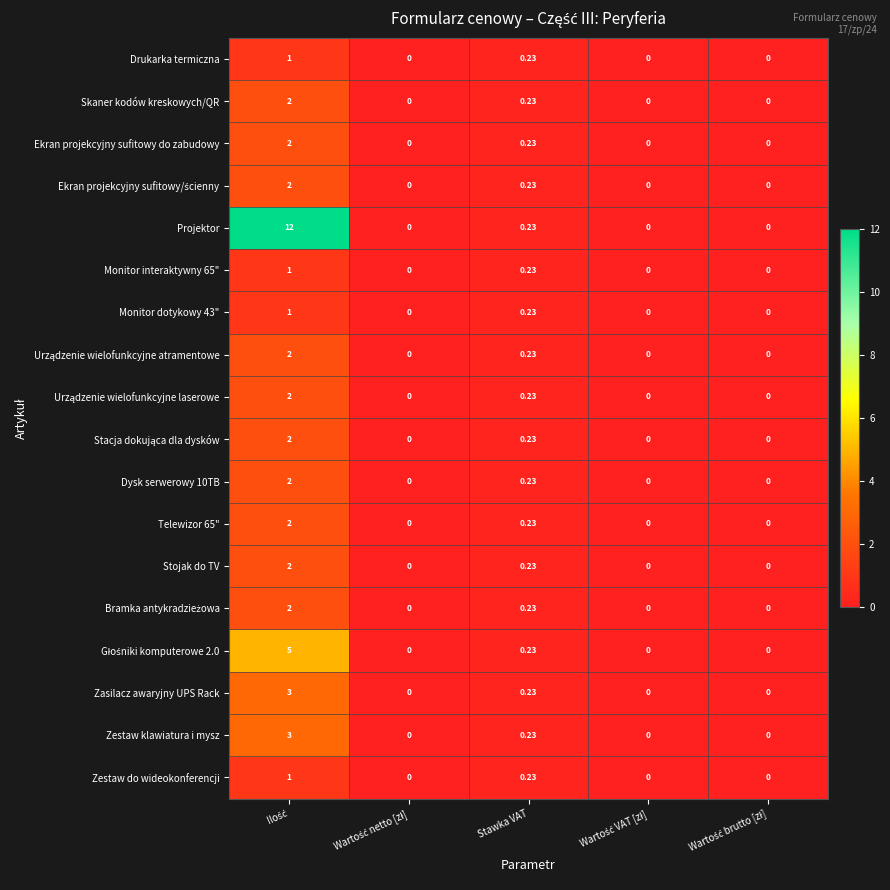

Which series has the largest range (max minus min)?

Projektor